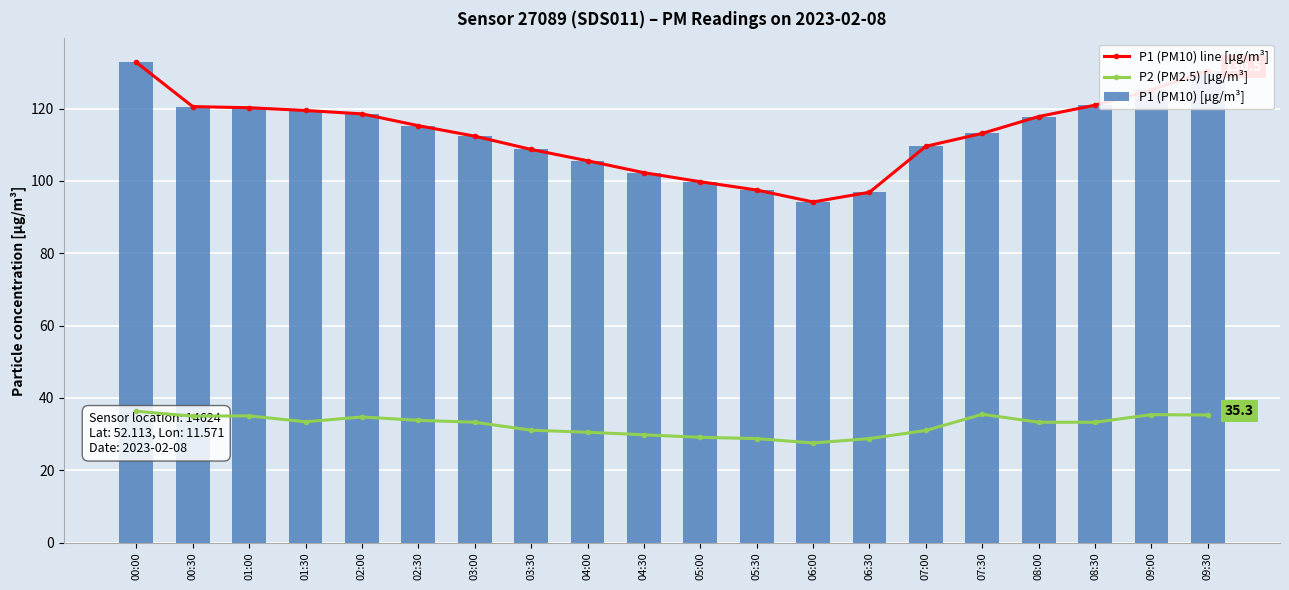

Rank the series by their maximum value, from lowest to highest.

P2 (PM2.5) [μg/m³], P1 (PM10) line [μg/m³], P1 (PM10) [μg/m³]